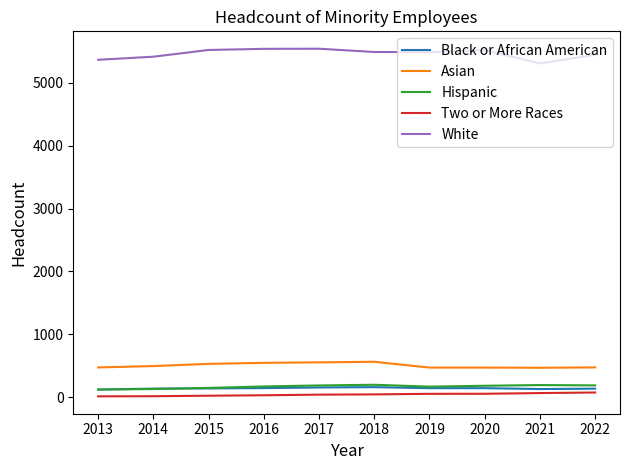

What are all the series names shown in the legend?

Black or African American, Asian, Hispanic, Two or More Races, White